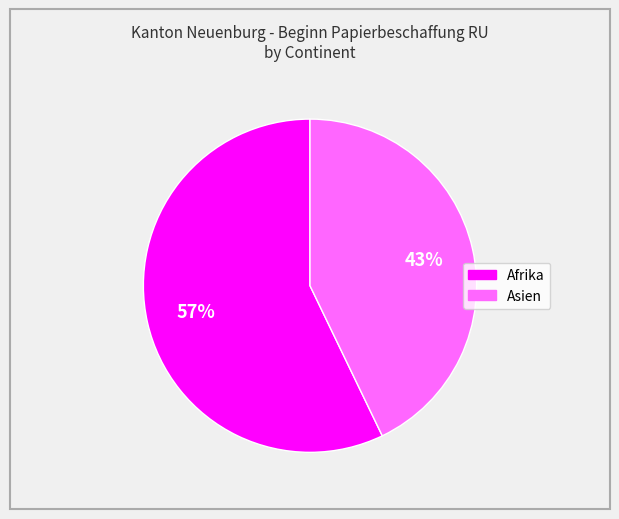

Does any single category account for the majority?

Yes